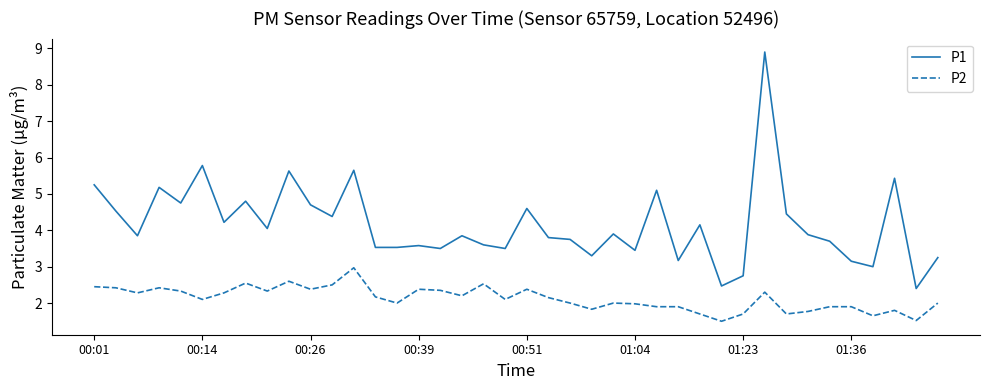

Rank the series by their average value, from highest to lowest.

P1, P2